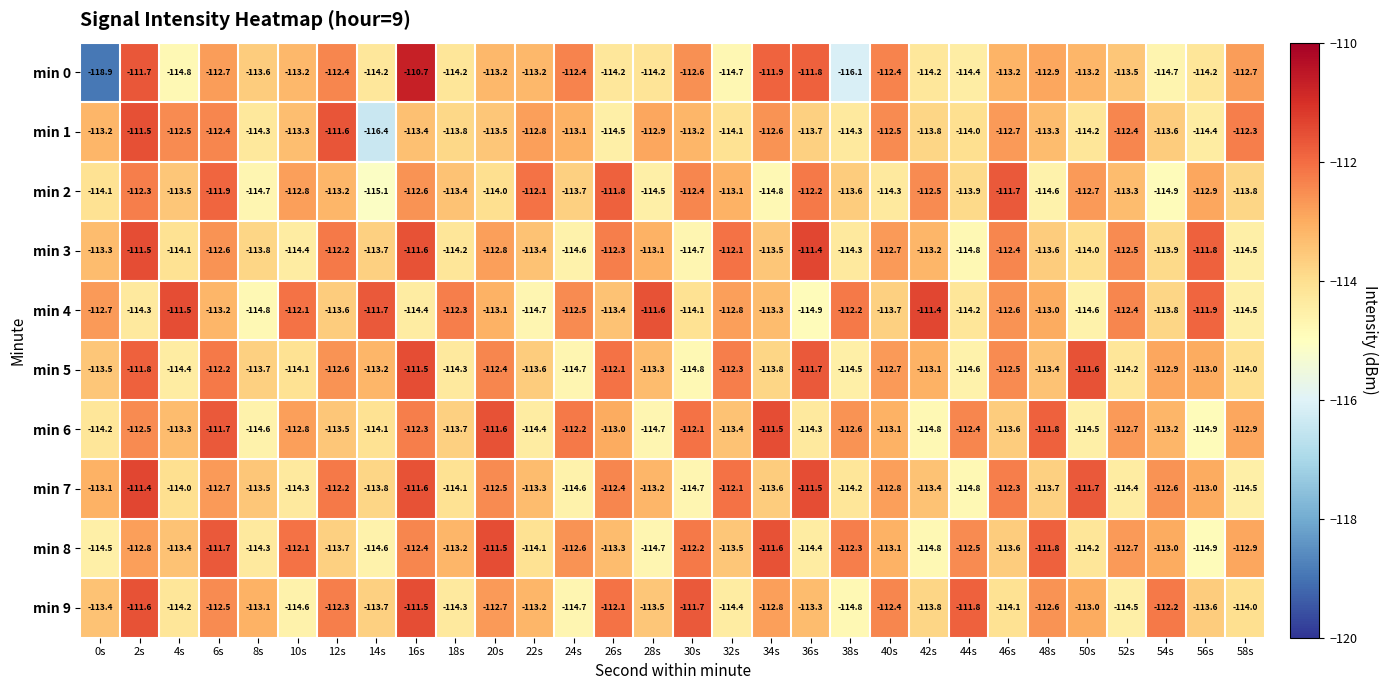

How many values in the min 7 series are below -113?

17